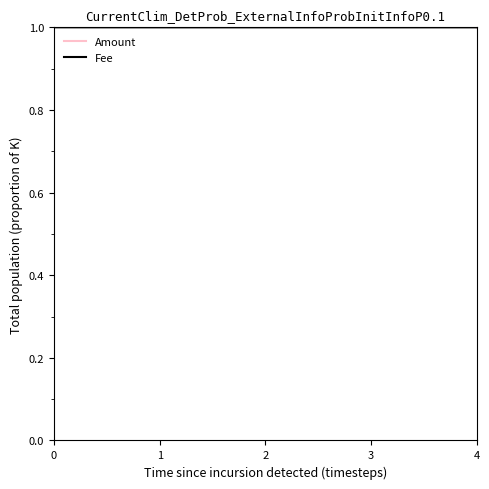

Which series has the largest total across all categories?

Amount